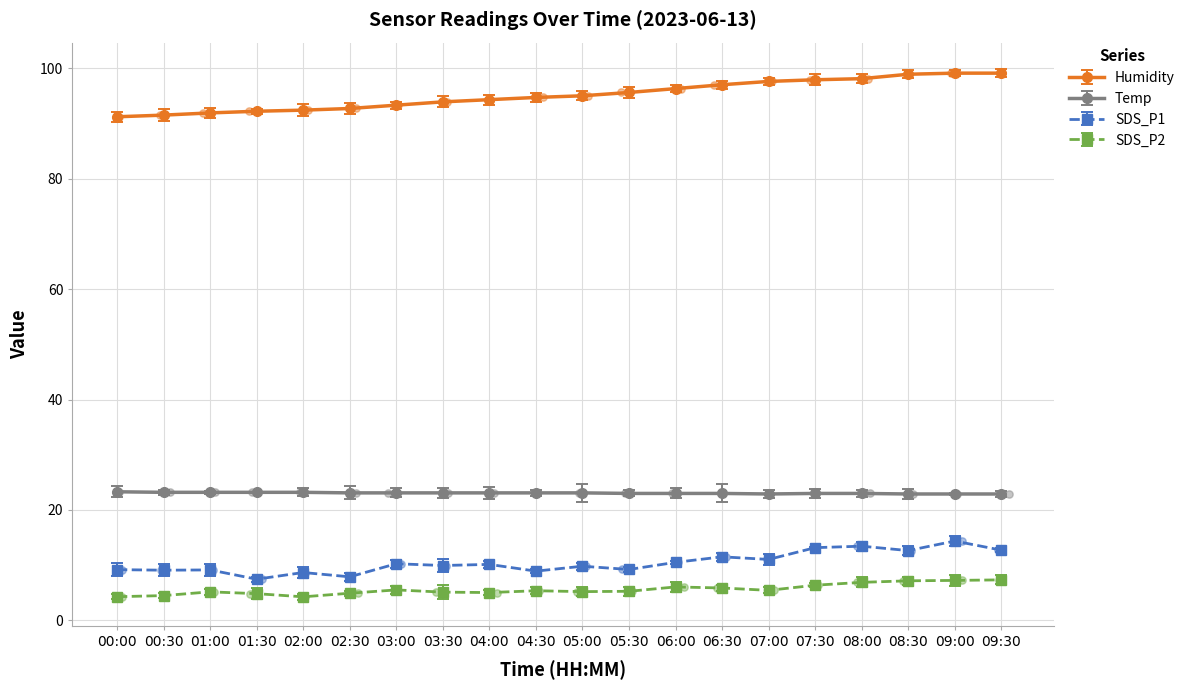

At which category is the sum across all series the highest?

09:00